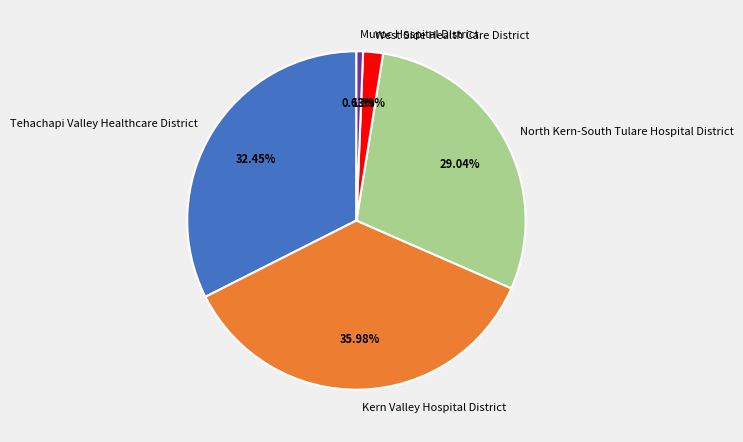

Which slice is the largest?

Kern Valley Hospital District